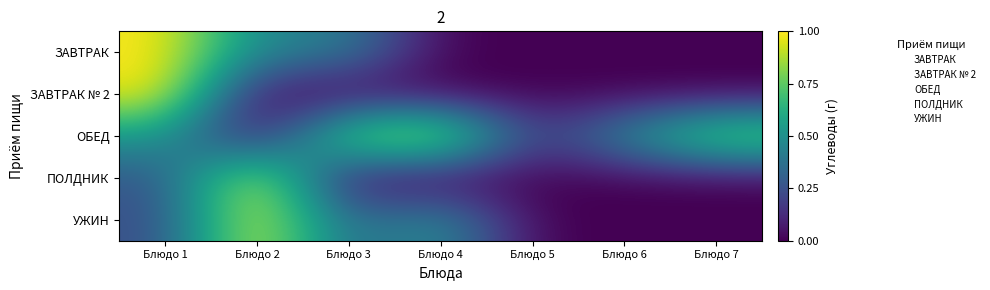

Rank the series by their maximum value, from highest to lowest.

ЗАВТРАК, ЗАВТРАК № 2, ОБЕД, ПОЛДНИК, УЖИН